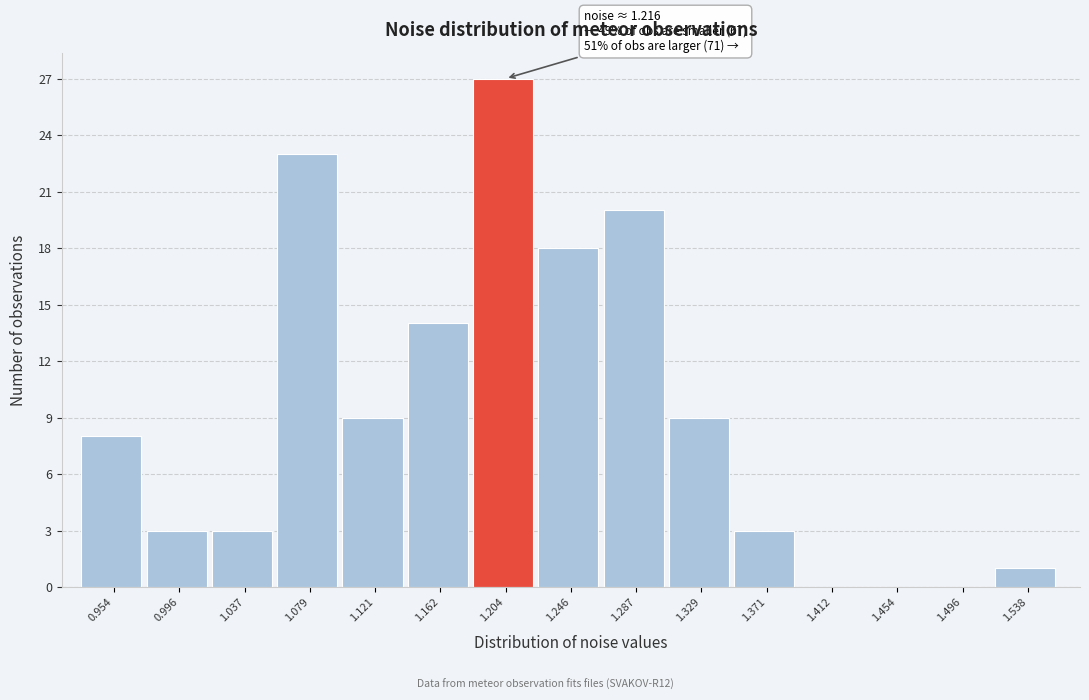

Reading left to right, extract all data points from this chart.

0.954=8	0.996=3	1.037=3	1.079=23	1.121=9	1.162=14	1.204=27	1.246=18	1.287=20	1.329=9	1.371=3	1.412=0	1.454=0	1.496=0	1.538=1